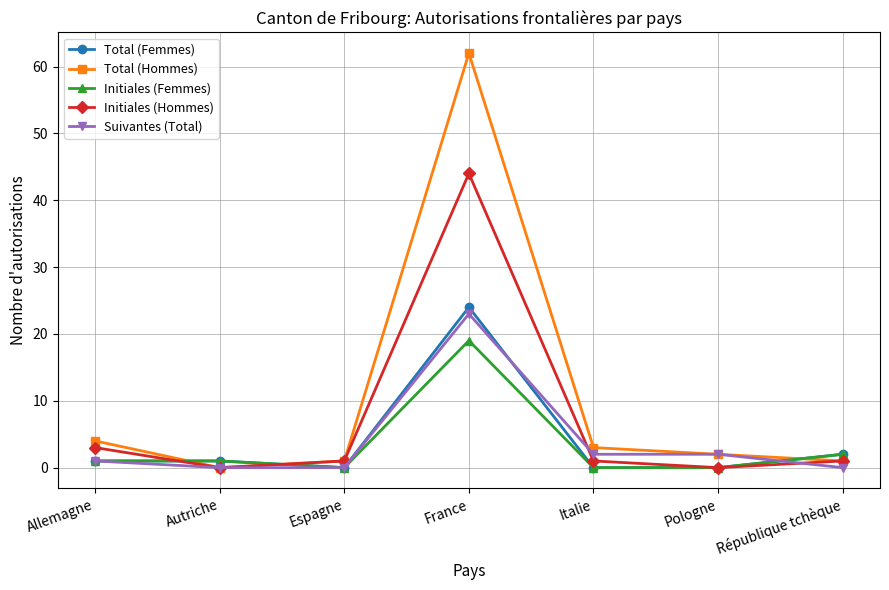

What is the greatest value displayed?

62